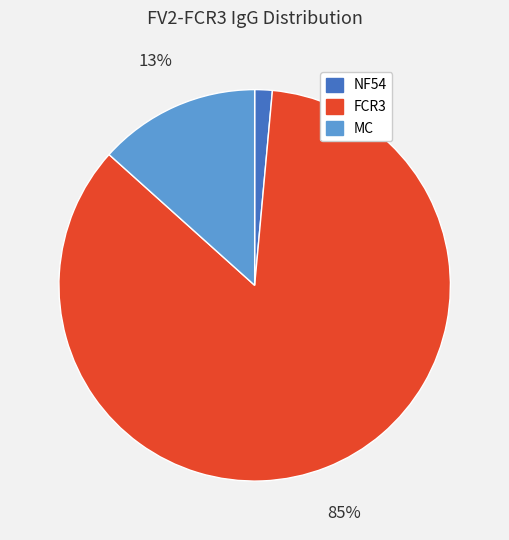

What percentage is the NF54 slice, to the nearest percent?

1%